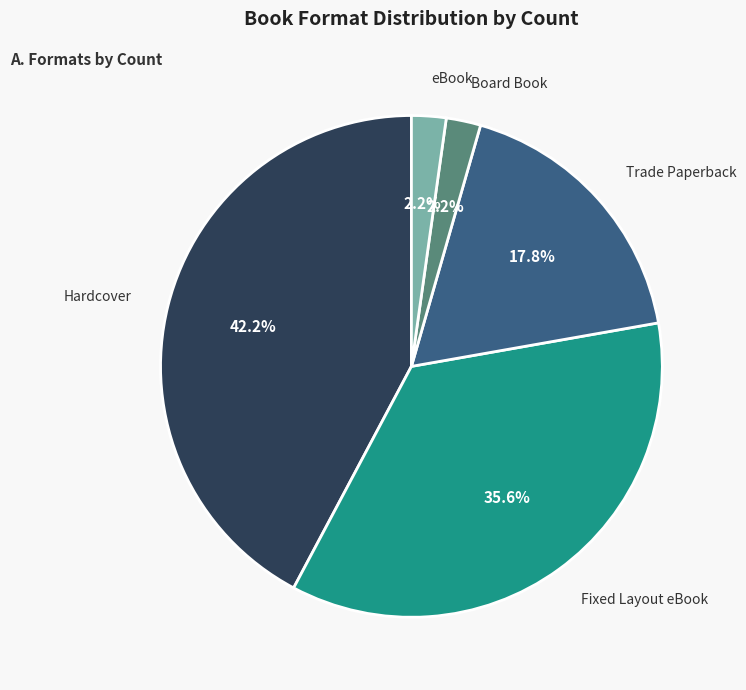

Is there any slice that represents more than half of the pie?

No